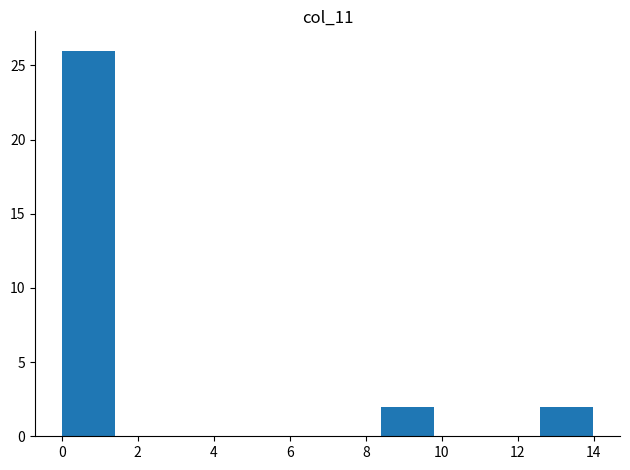

Reading left to right, transcribe this chart: for each bar, give the range it covers on the x-axis and its height. Neither the bar edges nor the heights are printed on the chart, so give them approximately, as read against the axes.

0.0 to 1.4: 26
1.4 to 2.8: 0
2.8 to 4.2: 0
4.2 to 5.6: 0
5.6 to 7.0: 0
7.0 to 8.4: 0
8.4 to 9.8: 2
9.8 to 11.2: 0
11.2 to 12.6: 0
12.6 to 14.0: 2